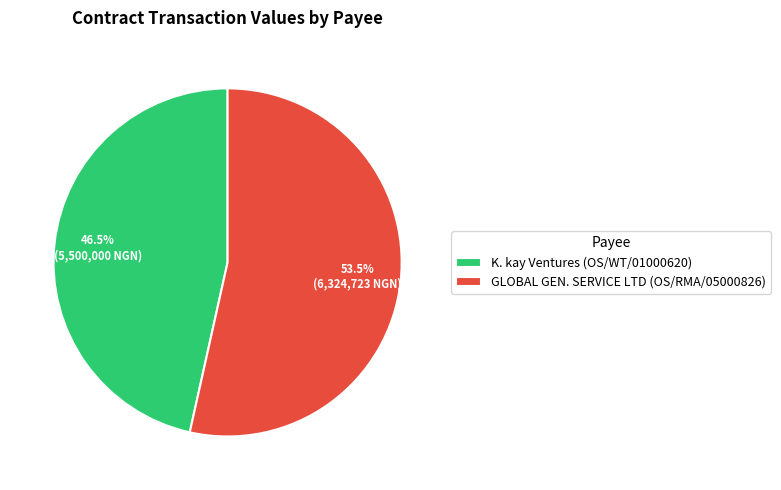

To the nearest percent, what is the difference between the GLOBAL GEN. SERVICE LTD (OS/RMA/05000826) and K. kay Ventures (OS/WT/01000620) slice percentages?

7%